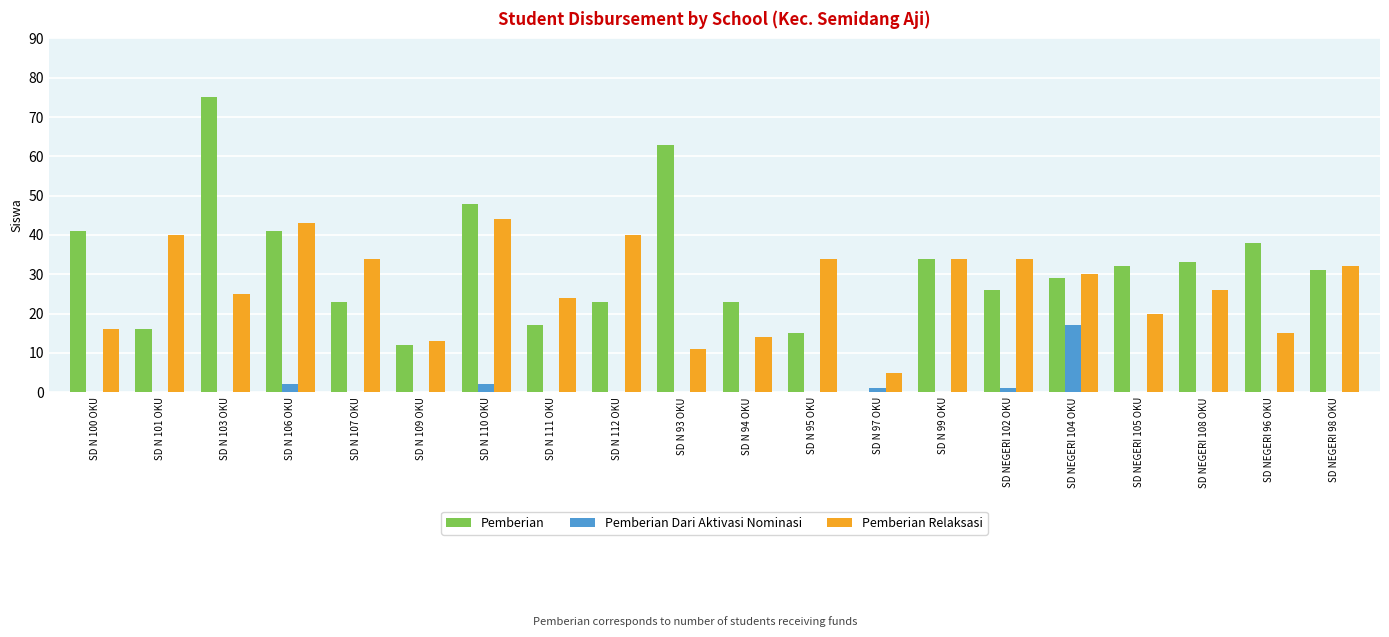

Which series has the largest range (max minus min)?

Pemberian